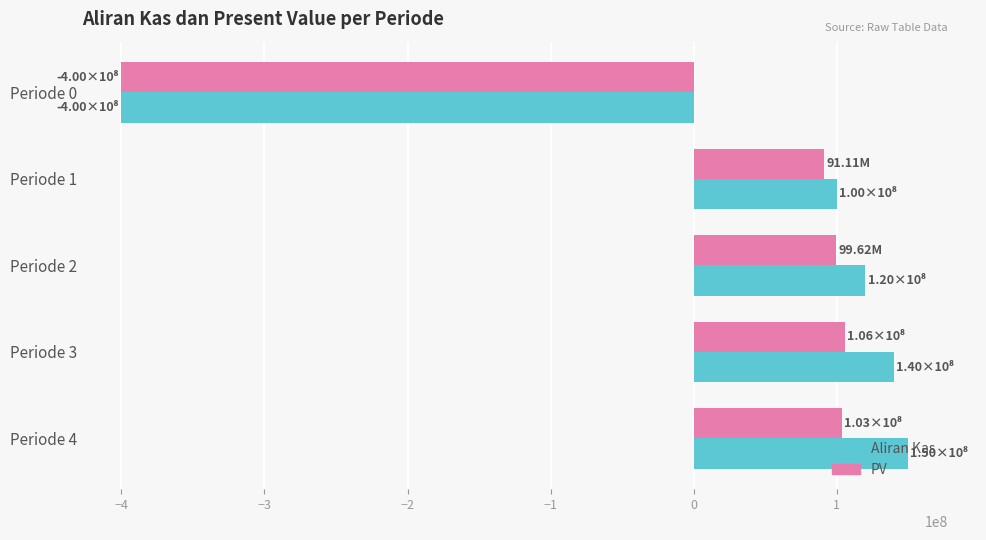

At Periode 3, list the series in order from largest to smallest.

Aliran Kas, PV